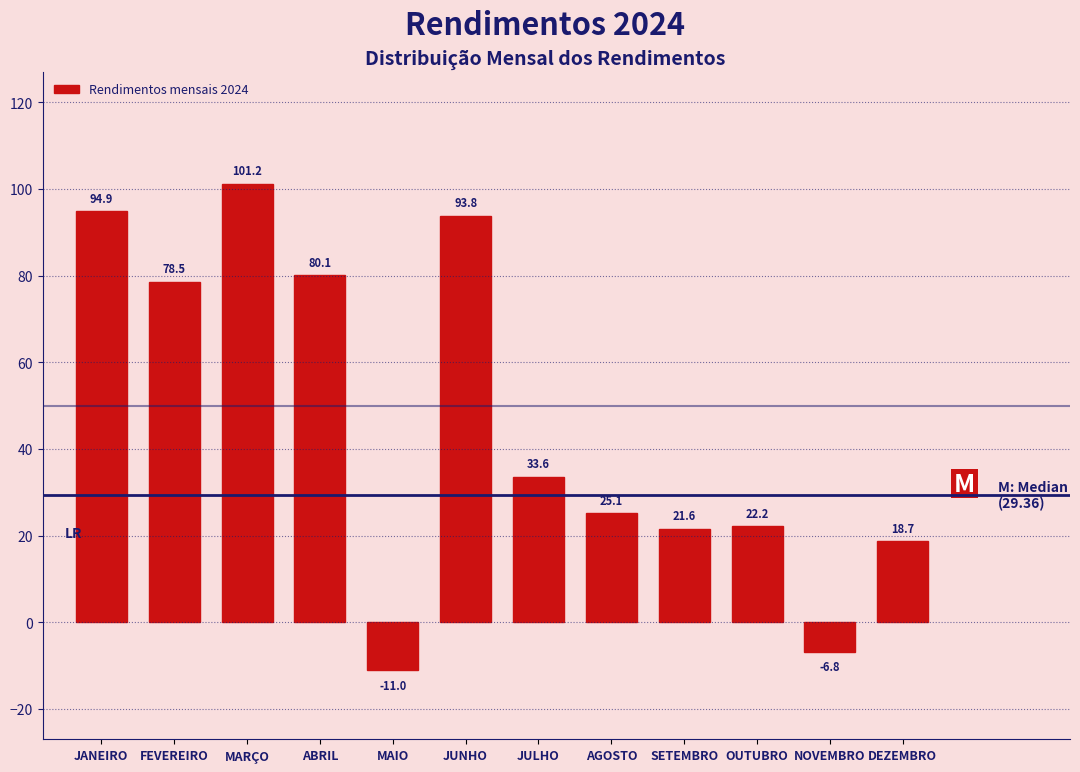

Rank the categories by value from lowest to highest.

MAIO, NOVEMBRO, DEZEMBRO, SETEMBRO, OUTUBRO, AGOSTO, JULHO, FEVEREIRO, ABRIL, JUNHO, JANEIRO, MARÇO